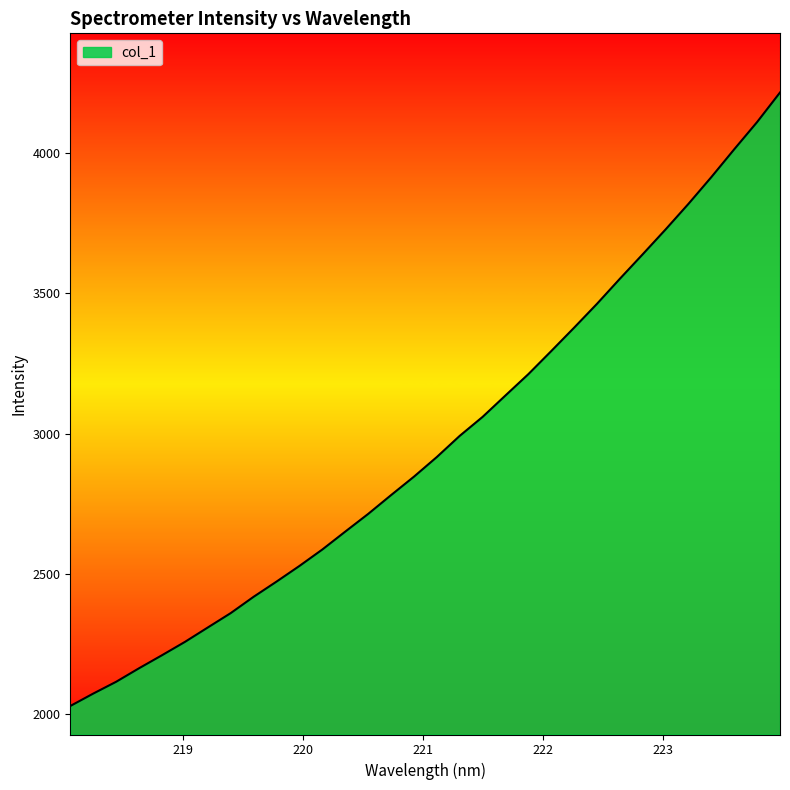

What is the difference between the maximum and minimum values?

2185.1